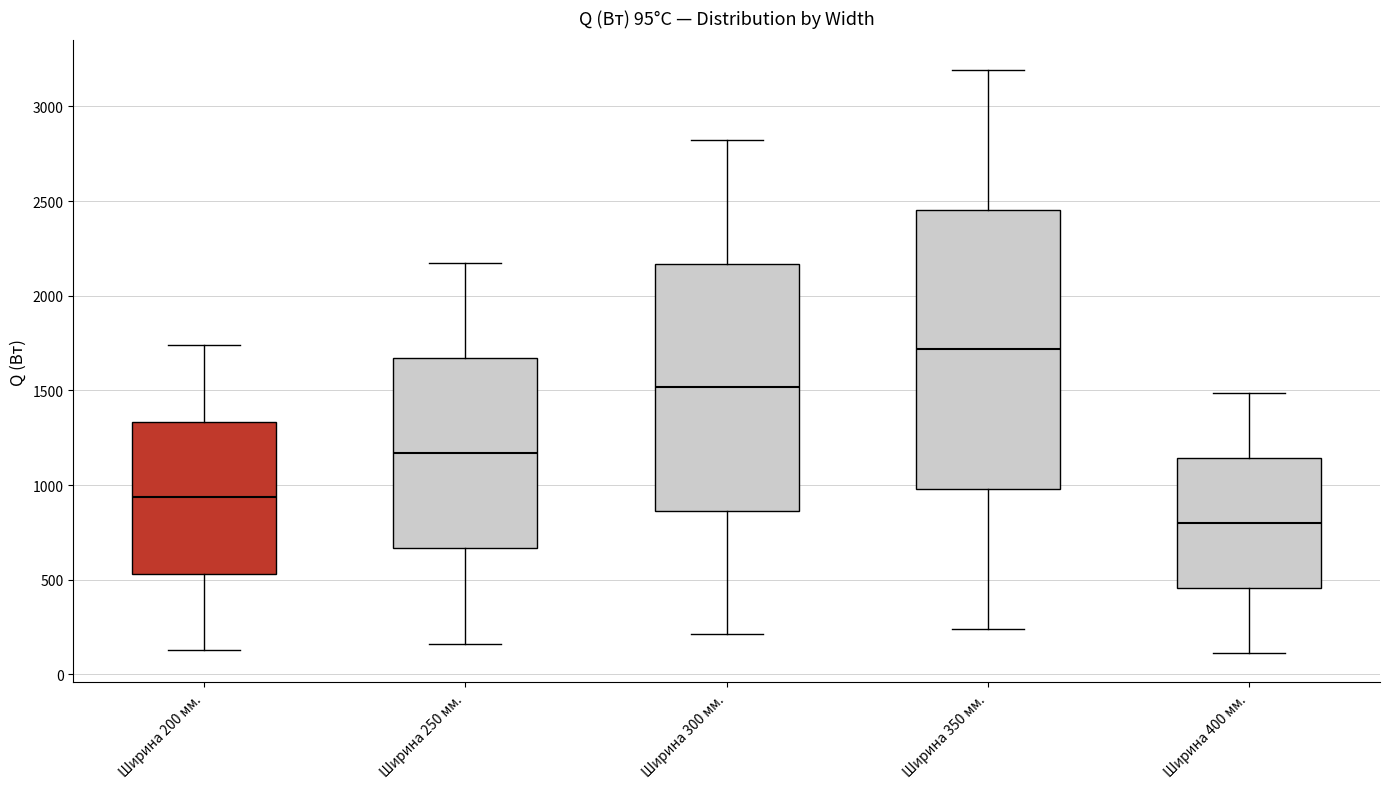

Which box has the highest median line?

Ширина 350 мм.